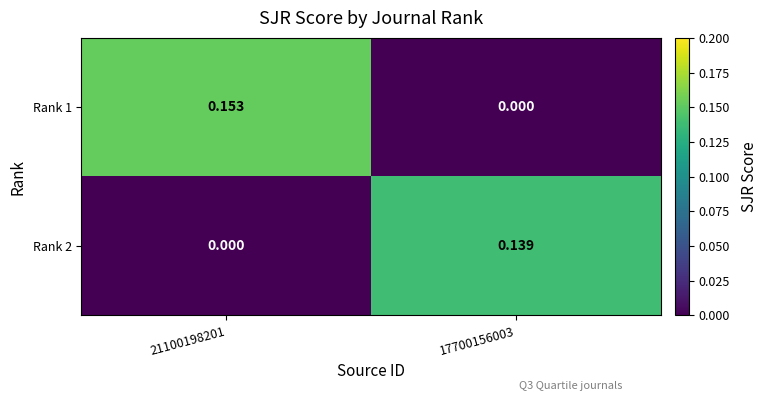

Is the value of Rank 2 at 17700156003 greater than the value of Rank 1 at 21100198201?

No